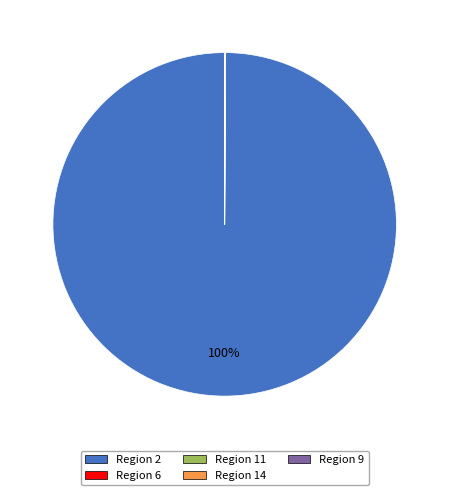

Which category has the biggest portion of the pie?

Region 2